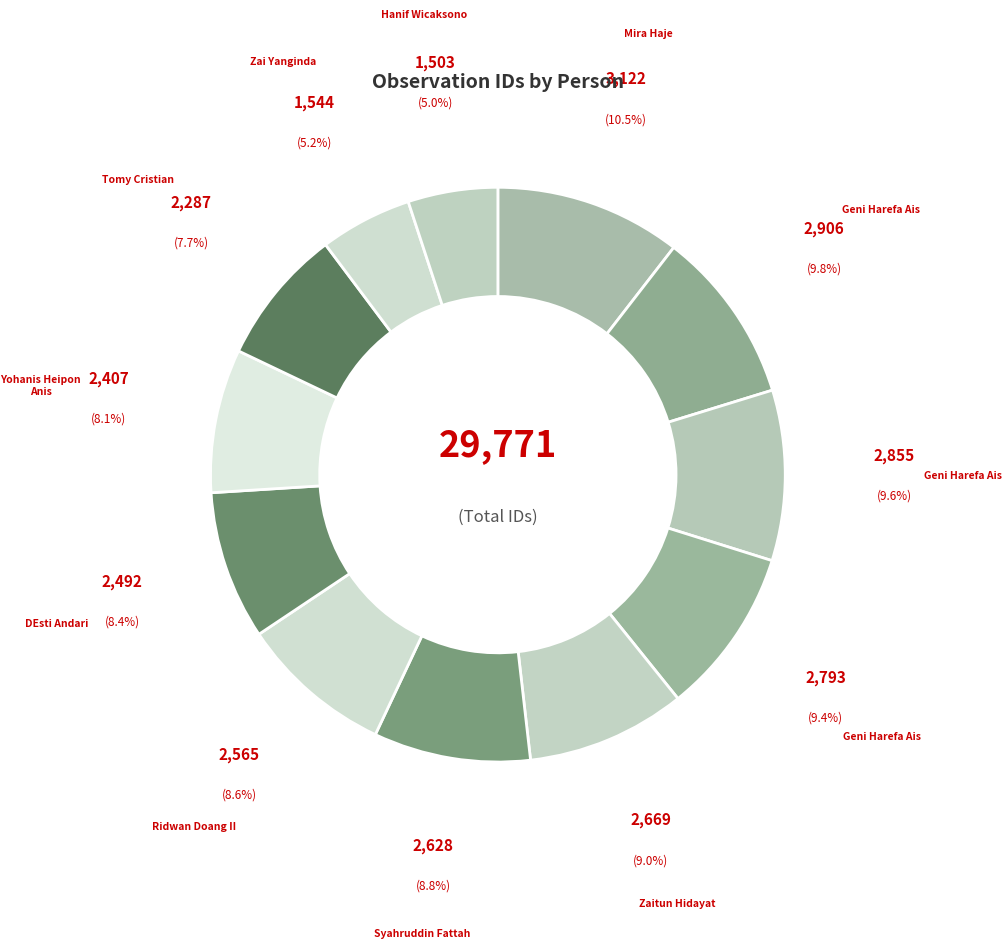

Count the number of slices in the pie.

12